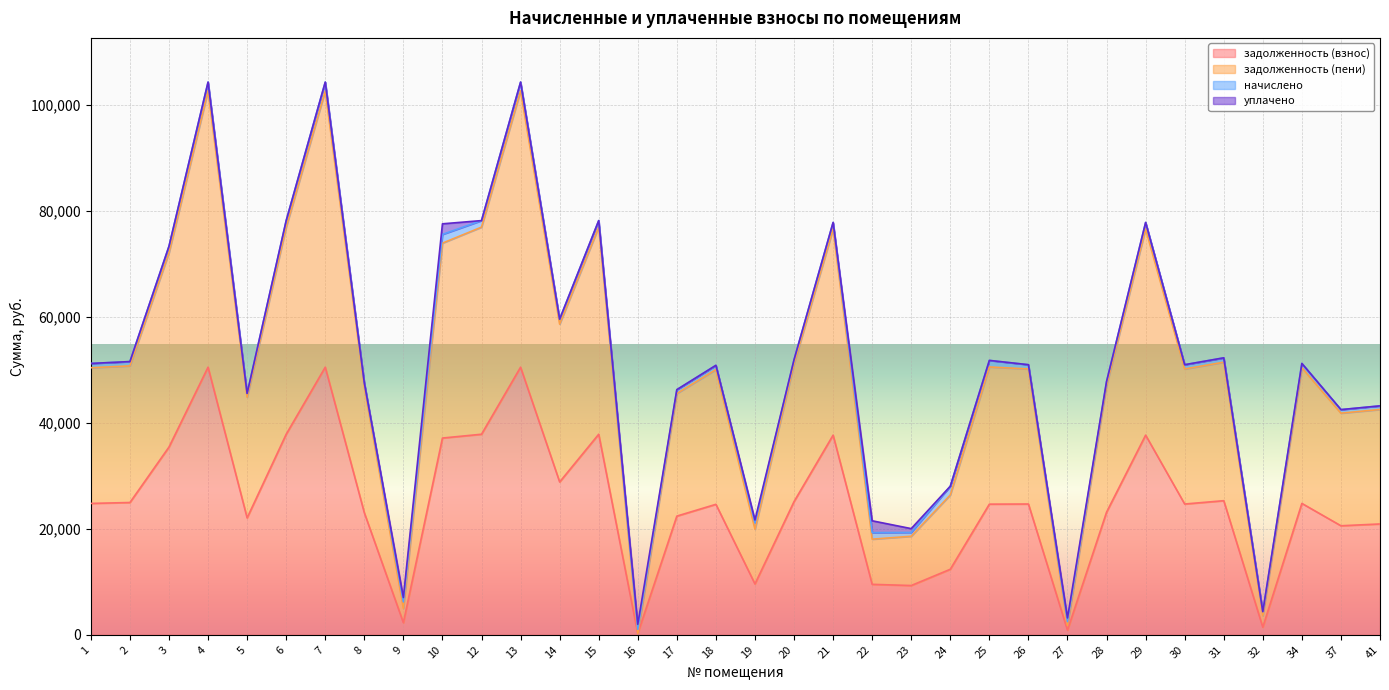

In задолженность (пени), how many points are higher than both neighbors (excluding endpoints)?

10